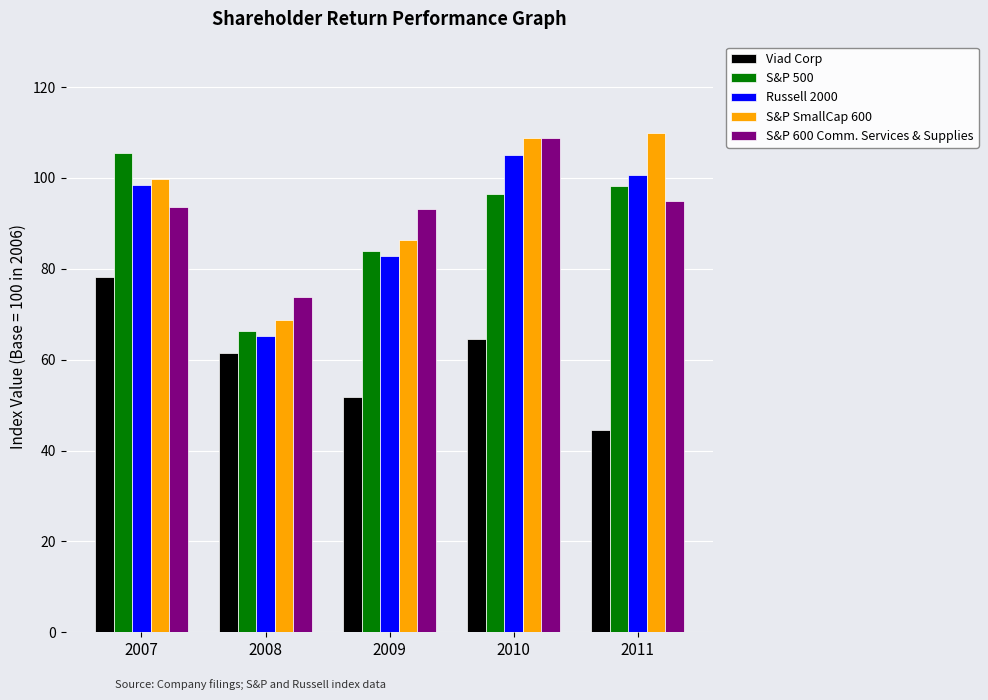

True or false: S&P 600 Comm. Services & Supplies has a value of 126.9 at 2011.

False